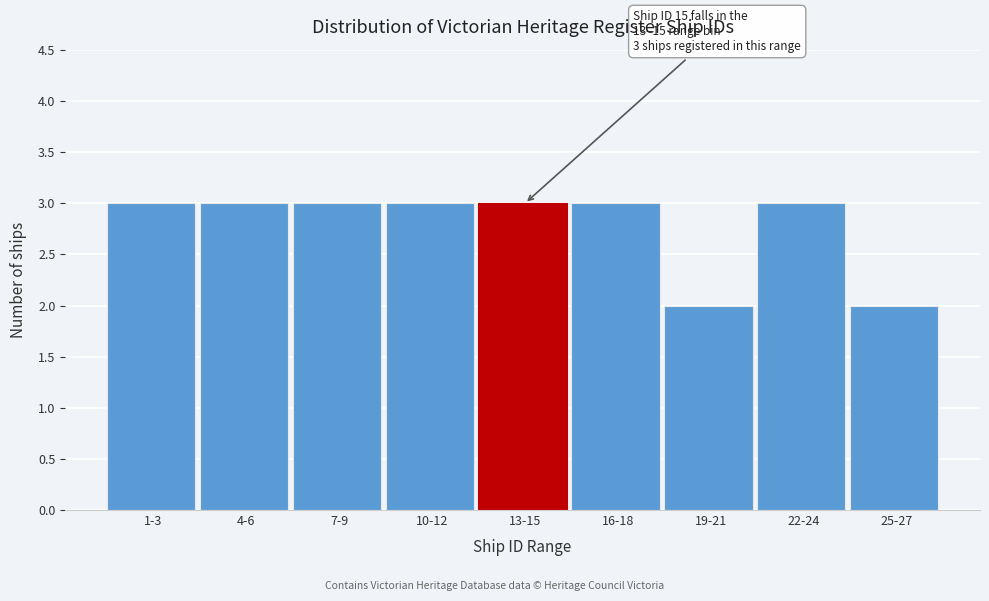

Reading right to left, transcribe all the data shown in this chart.

2	3	2	3	3	3	3	3	3